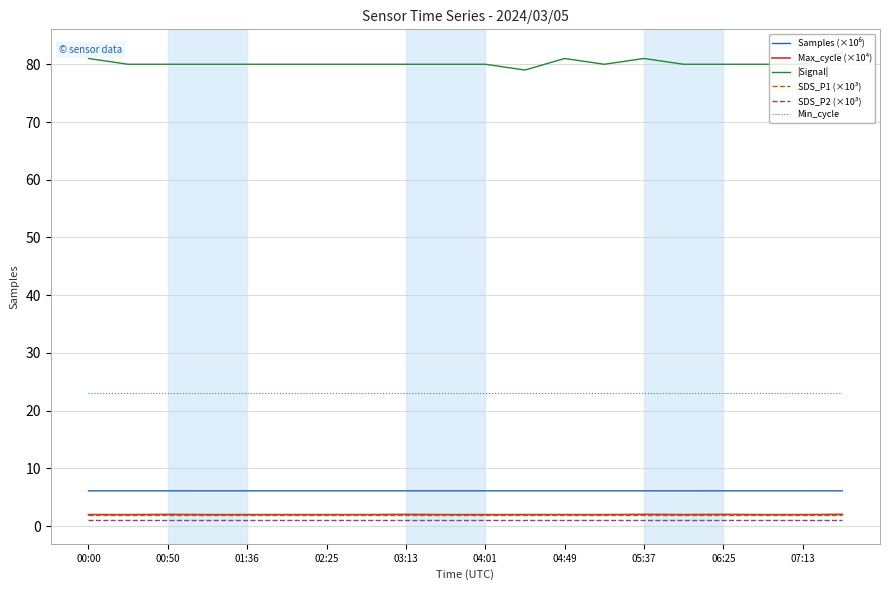

True or false: Min_cycle and SDS_P2 (×10³) intersect in this chart.

False